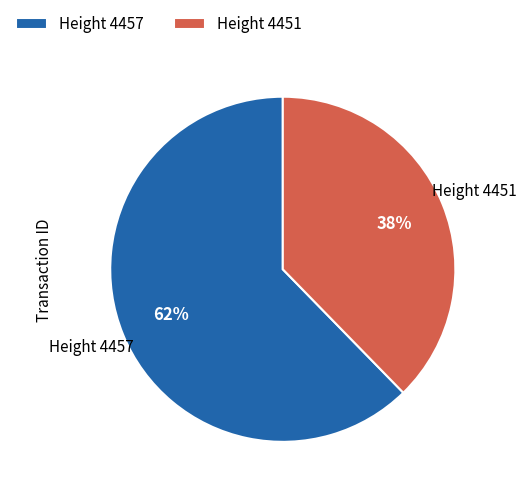

Combined, do Height 4451 and Height 4457 account for over 50%?

Yes